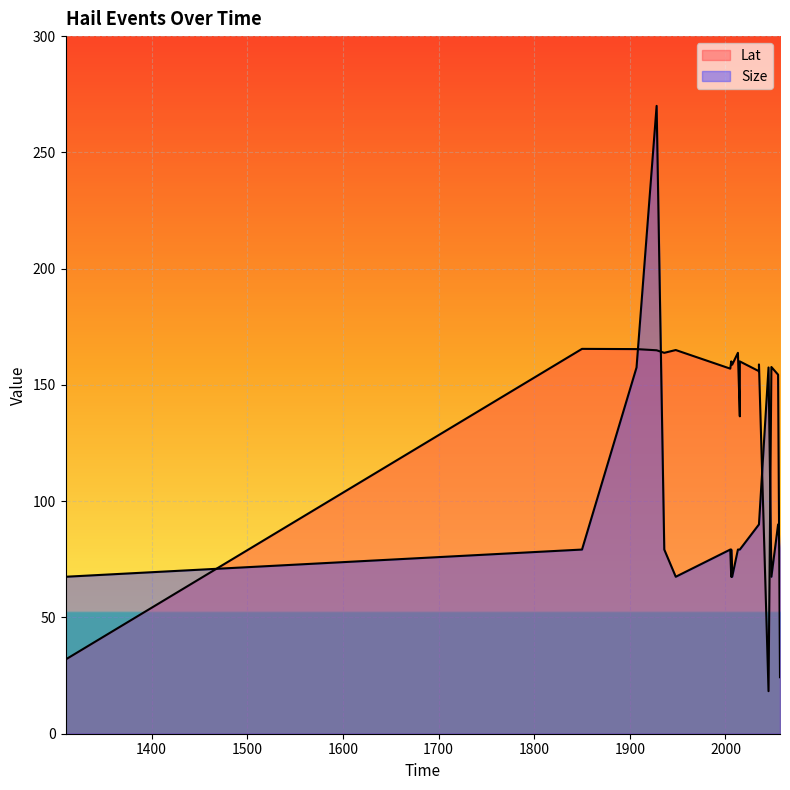

Where is the first local minimum for Size?

1948